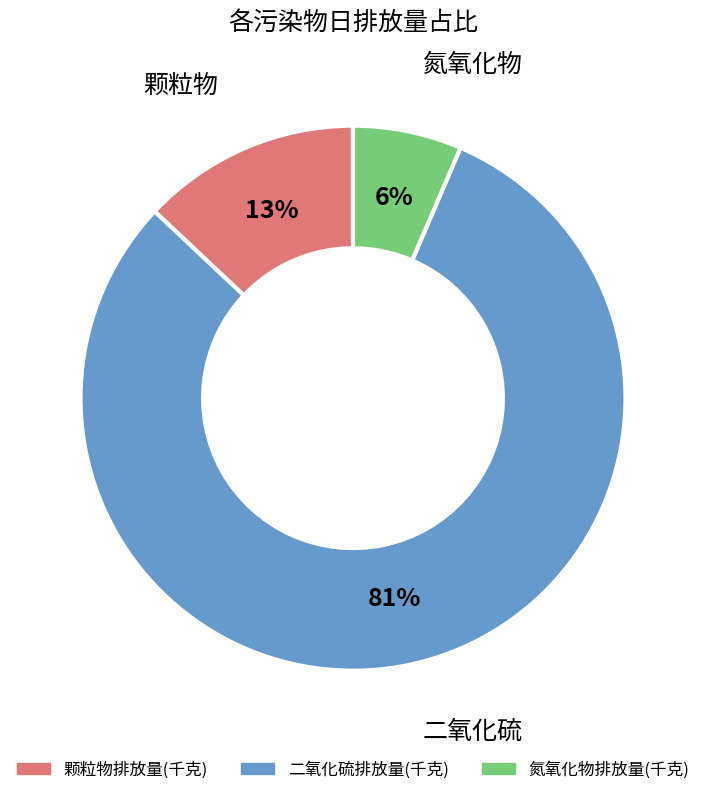

To the nearest percent, what is the average slice percentage?

33%